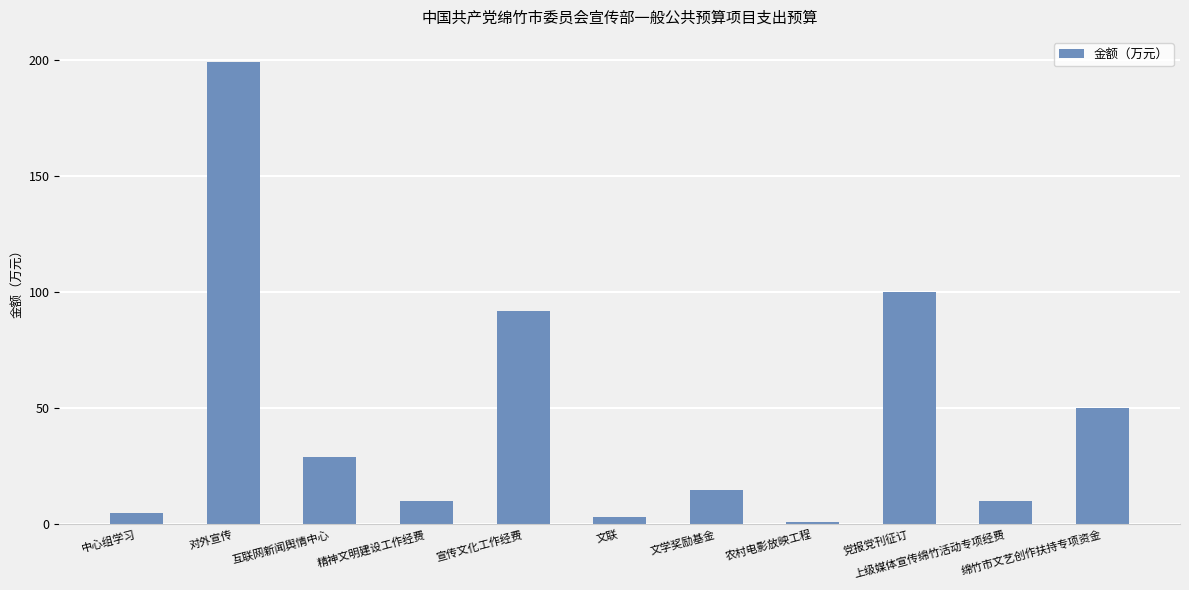

How many bars are there in total?

11